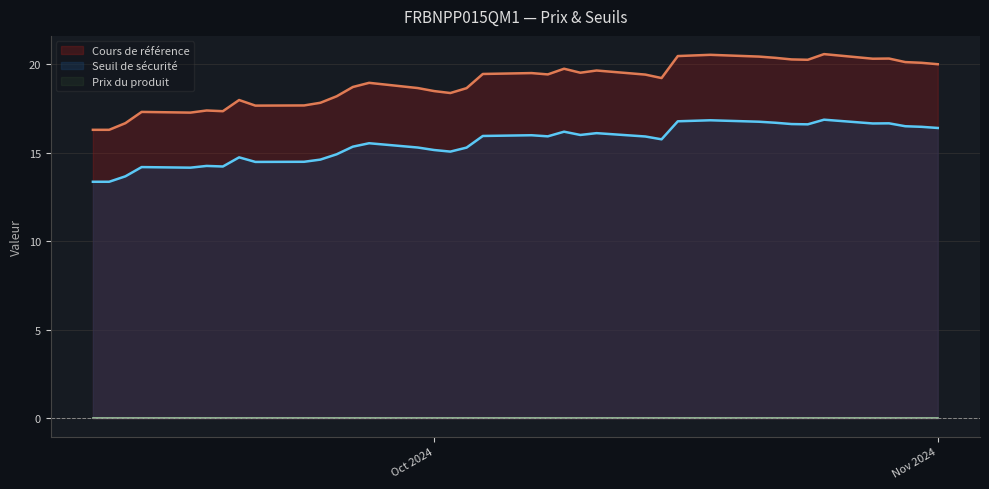

Which series has the widest spread of values?

Cours de référence